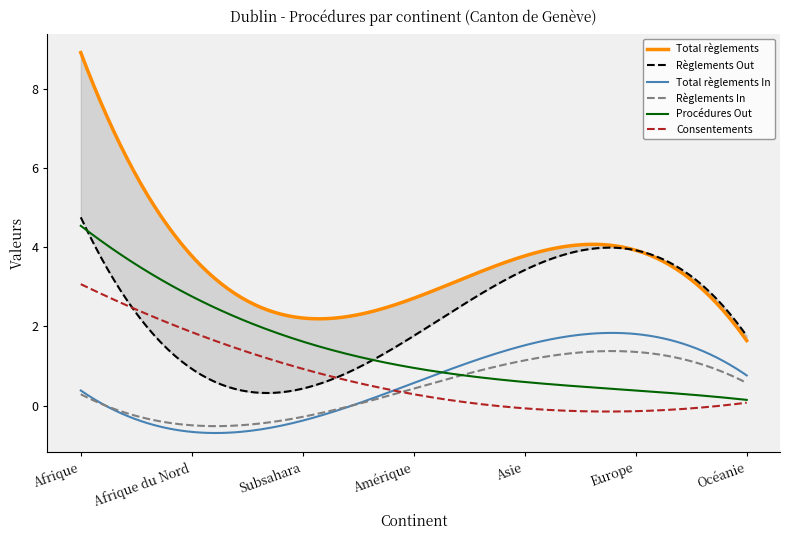

Is the value of Procédures Out at Afrique du Nord greater than the value of Total règlements at Europe?

No